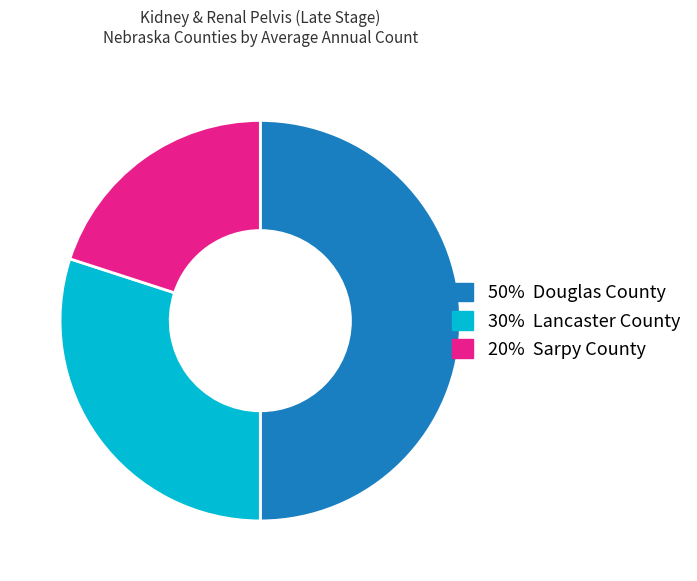

To the nearest percent, what is the difference between the largest and smallest slice percentages?

30%